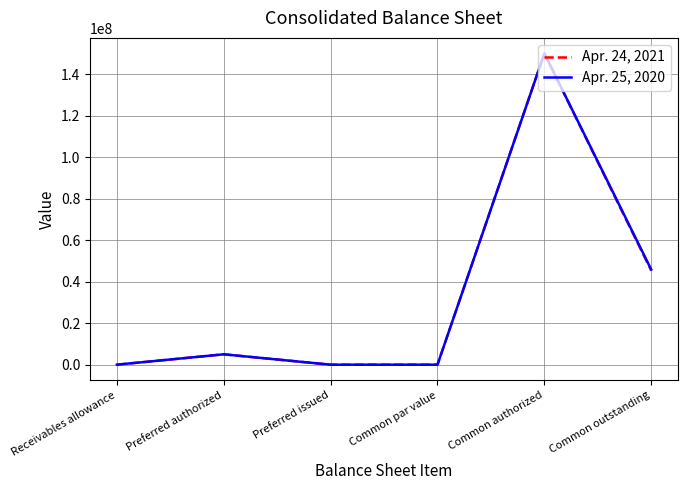

What are all the series names shown in the legend?

Apr. 24, 2021, Apr. 25, 2020